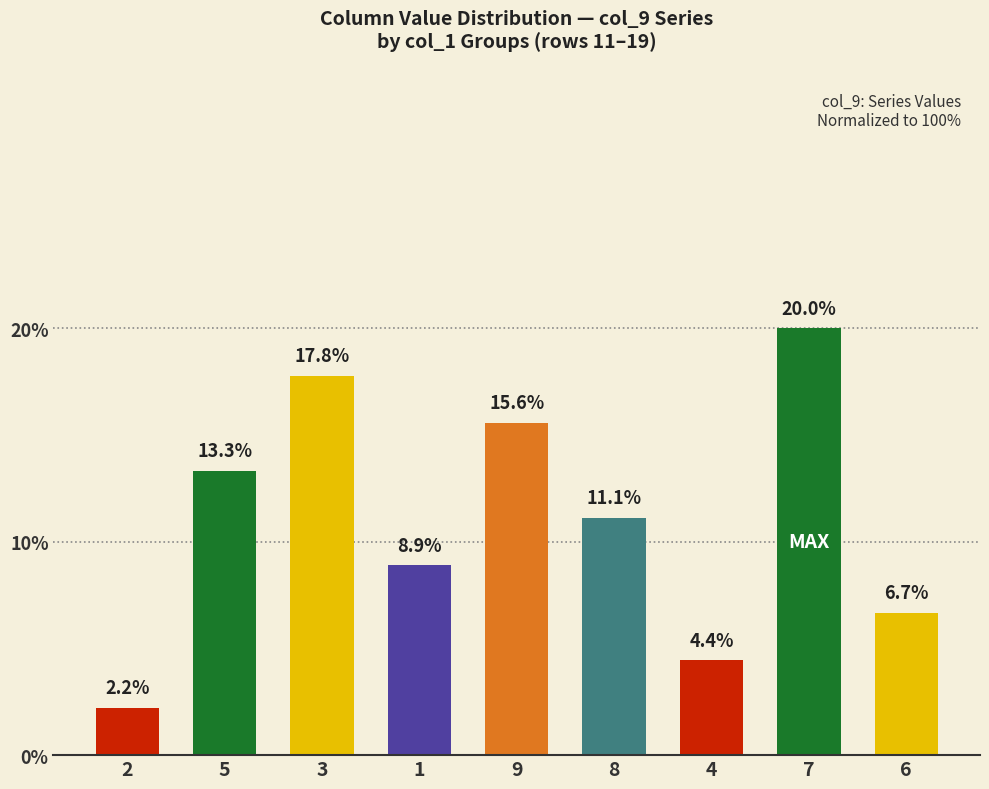

Rank the categories by value from lowest to highest.

2, 4, 6, 1, 8, 5, 9, 3, 7